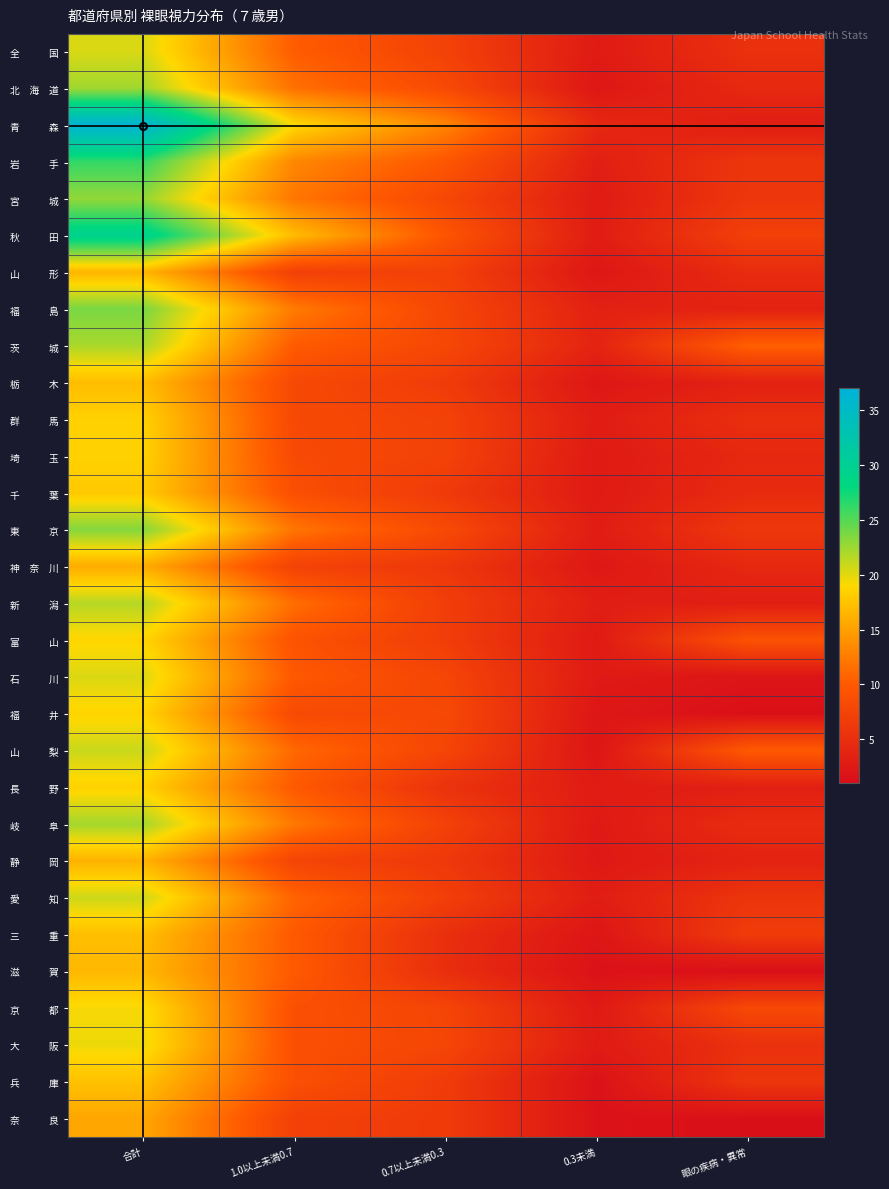

How many data points does each series have?

5